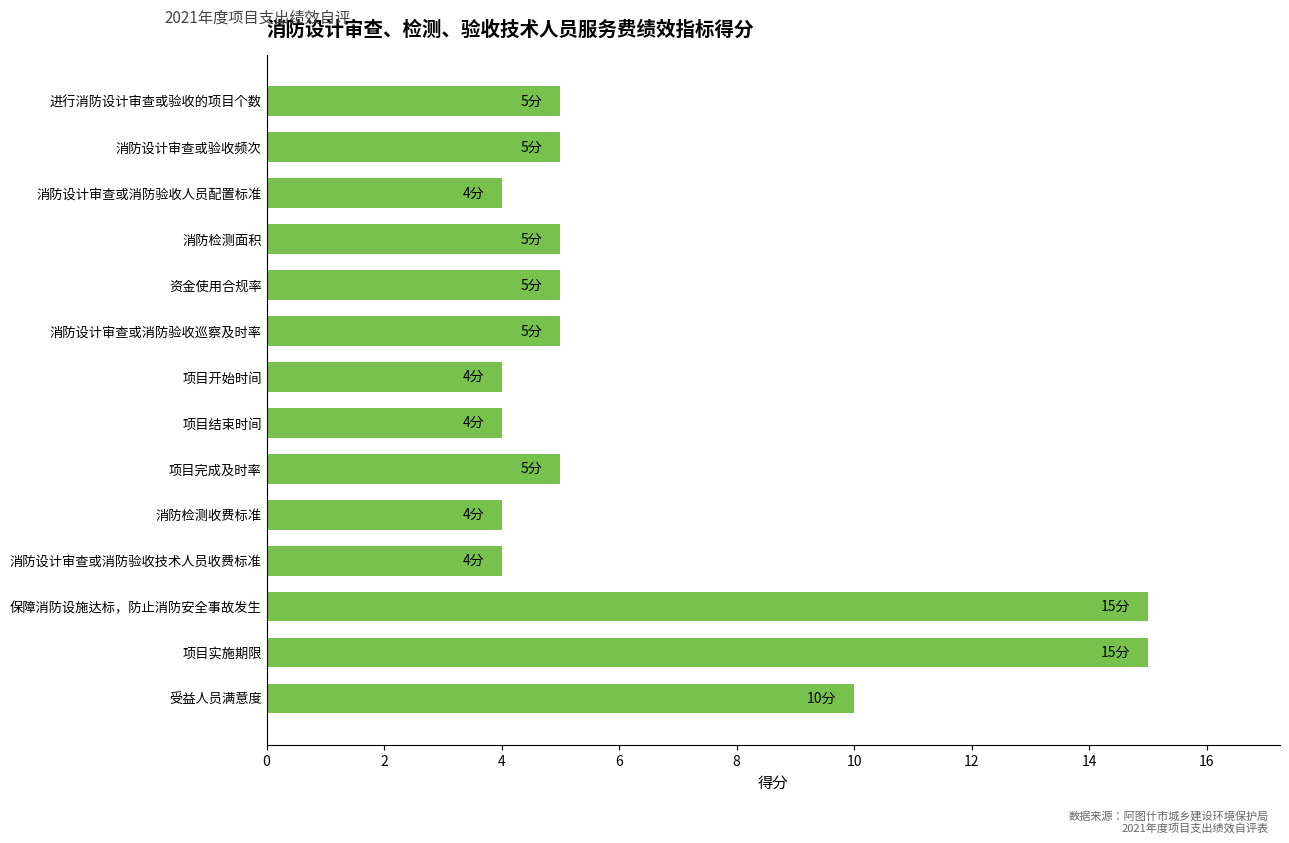

How many categories are shown in the chart?

14